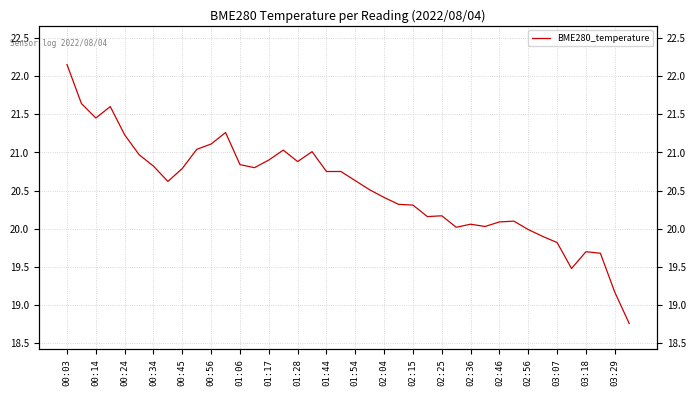

How many interior local valleys (lower than both neighbors) does the data have?

8